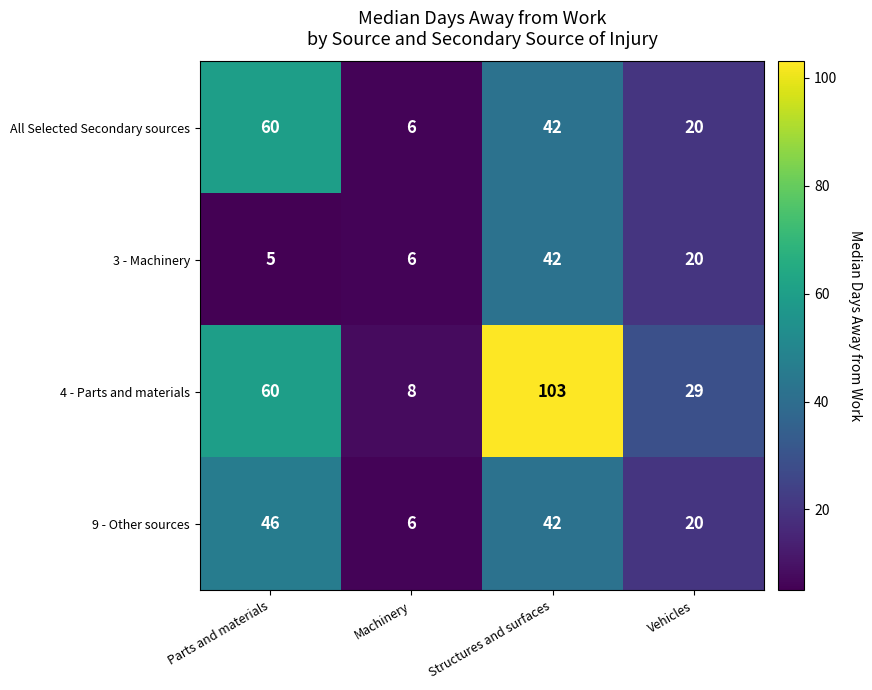

Between Machinery and Vehicles, which series saw the biggest shift?

4 - Parts and materials